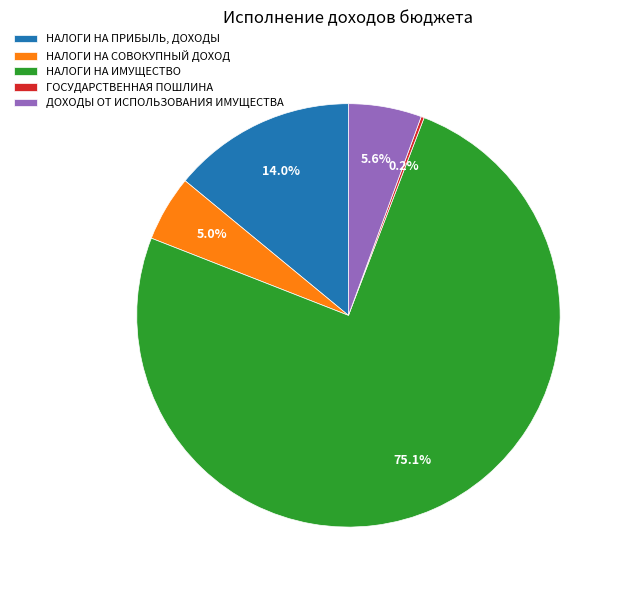

Is there a majority slice in this chart?

Yes